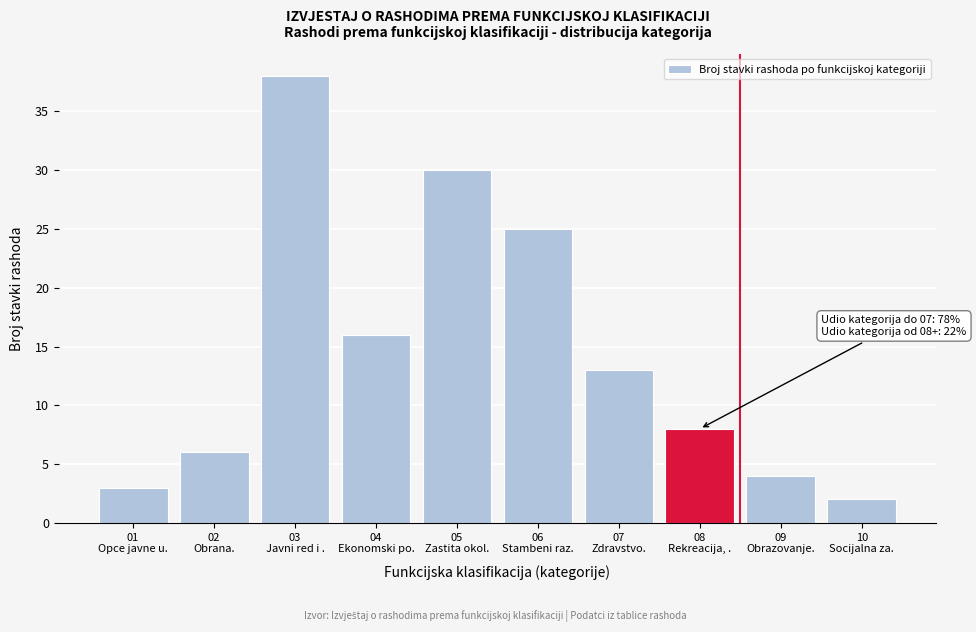

Reading left to right, list all the values displayed in this chart.

3	6	38	16	30	25	13	8	4	2